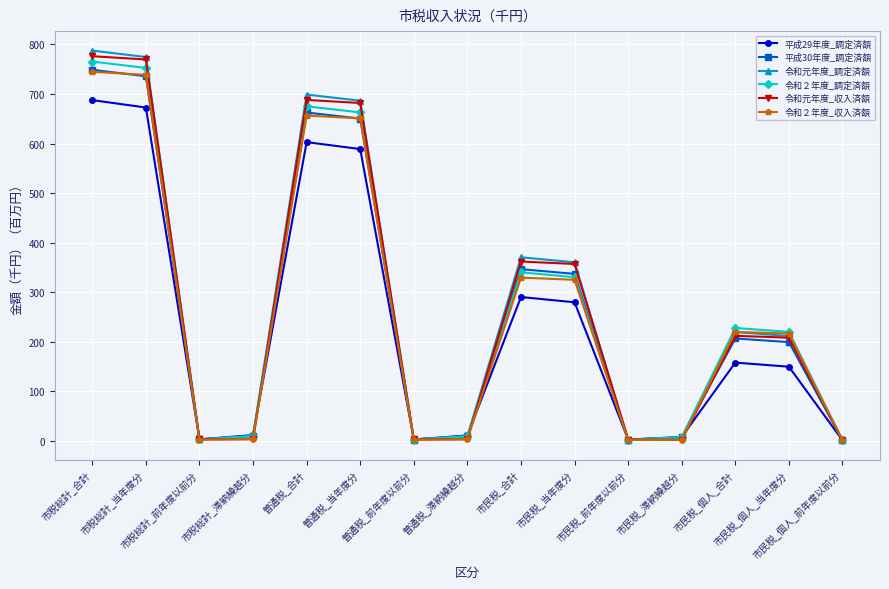

What is the highest value of the 令和２年度_収入済額 series?

744.7